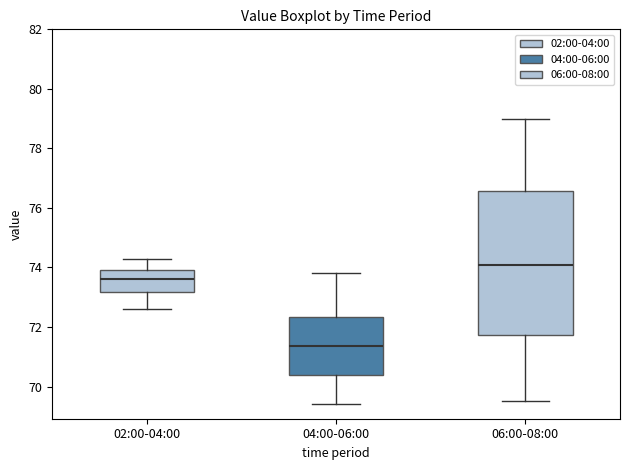

Which box's median line is the highest?

06:00-08:00